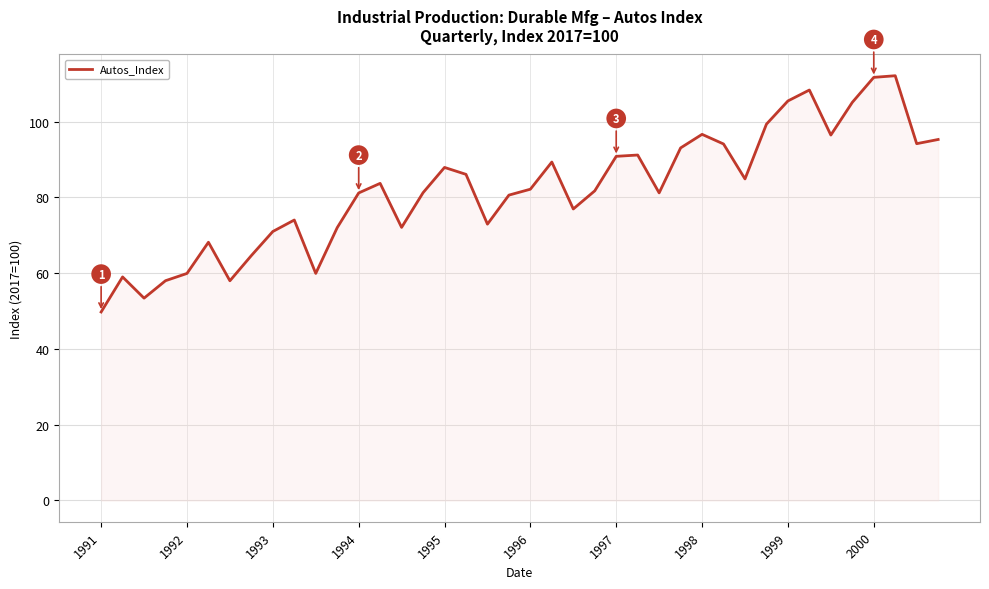

What is the maximum value shown in the chart?

112.1